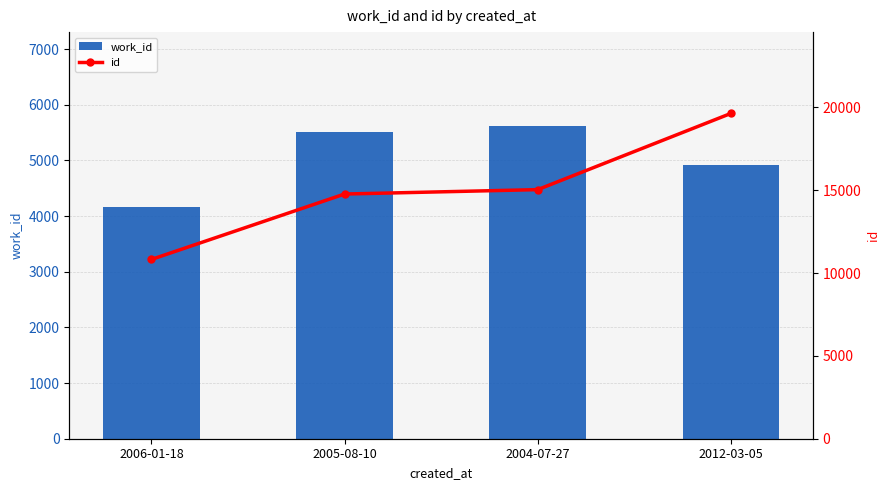

Reading left to right, extract all data points from this chart.

work_id: 2006-01-18=4171	2005-08-10=5505	2004-07-27=5619	2012-03-05=4909
id: 2006-01-18=10821	2005-08-10=14770	2004-07-27=15036	2012-03-05=19635